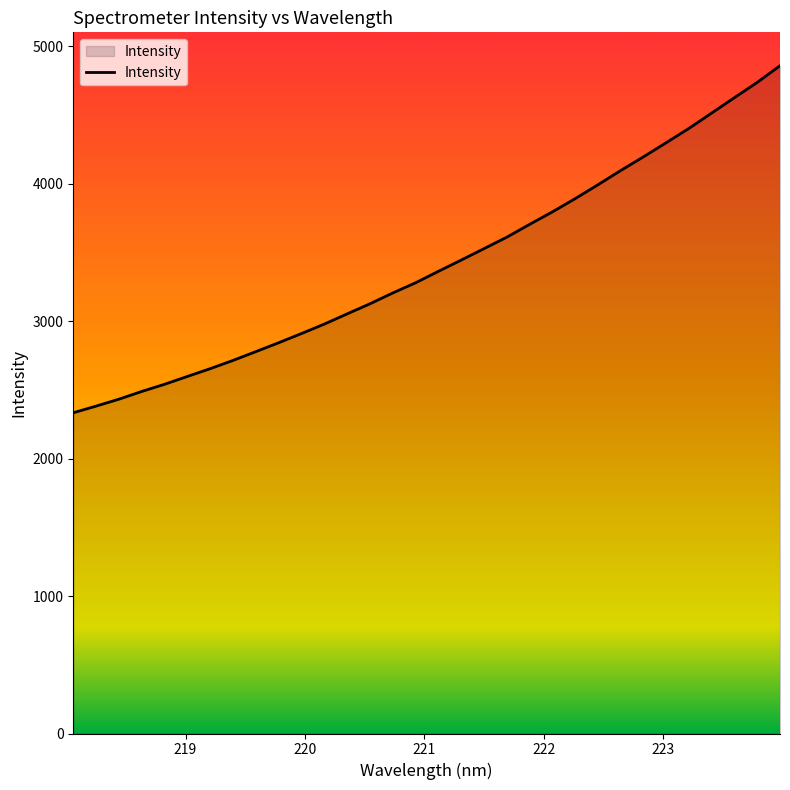

How many distinct data groups are displayed?

1